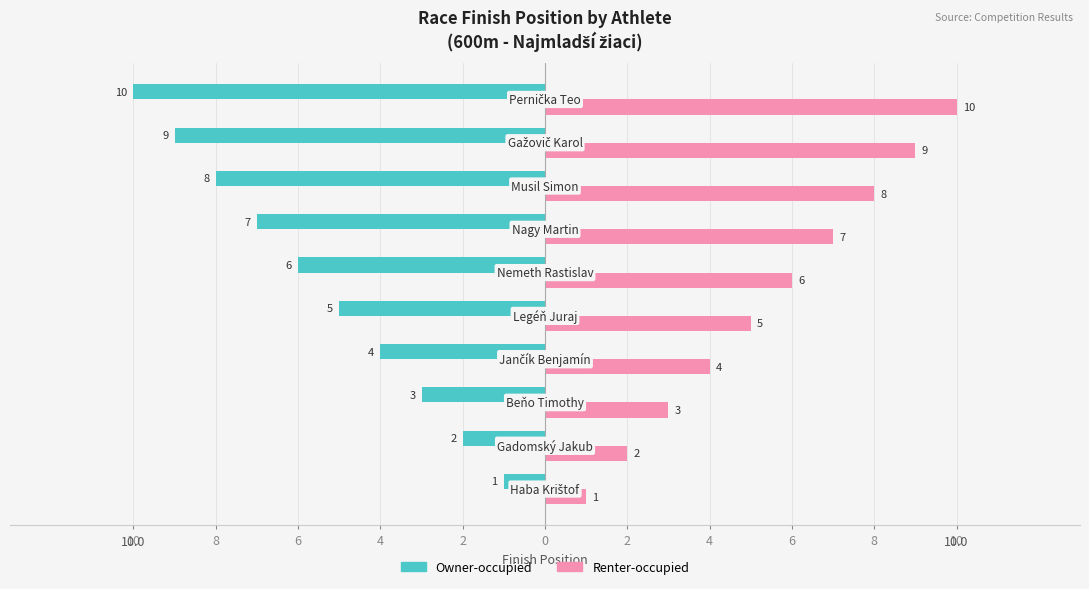

Rank the series by their average value, from lowest to highest.

Owner-occupied, Renter-occupied